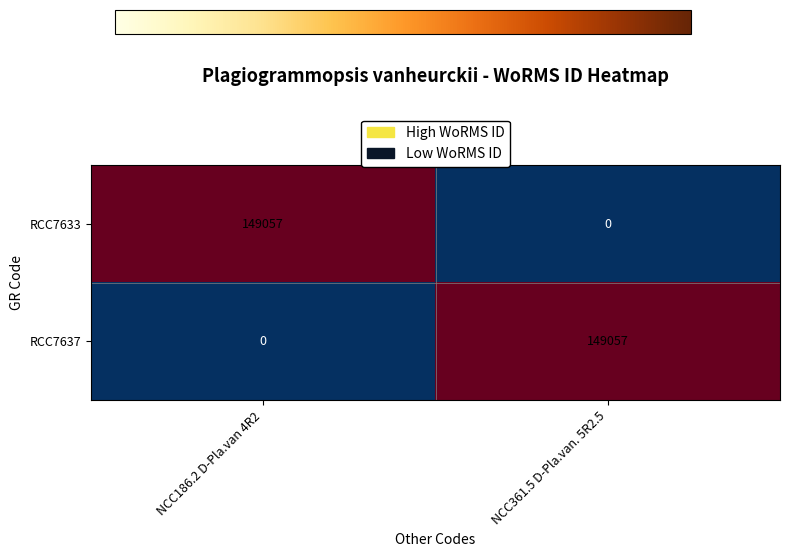

At which label does RCC7637 reach its minimum?

NCC186.2 D-Pla.van 4R2